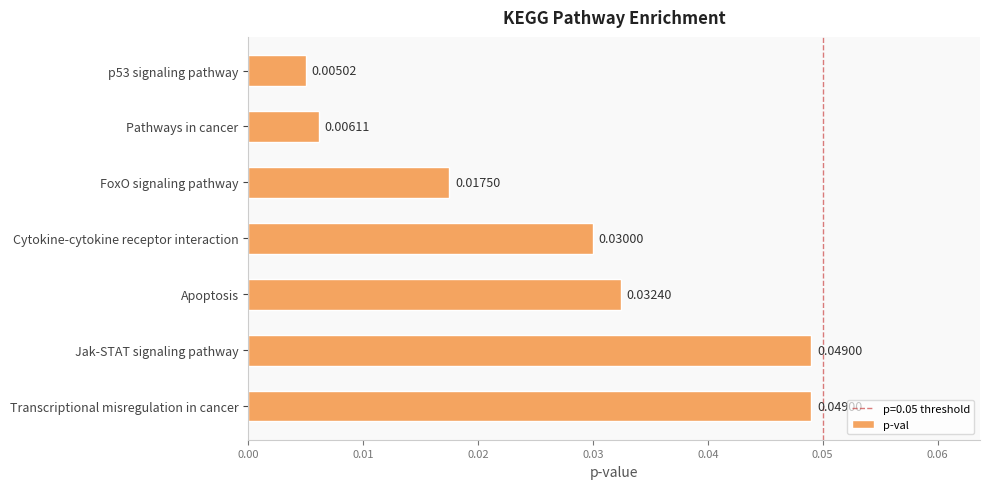

What is the label of the 2nd bar from the bottom?

Jak-STAT signaling pathway